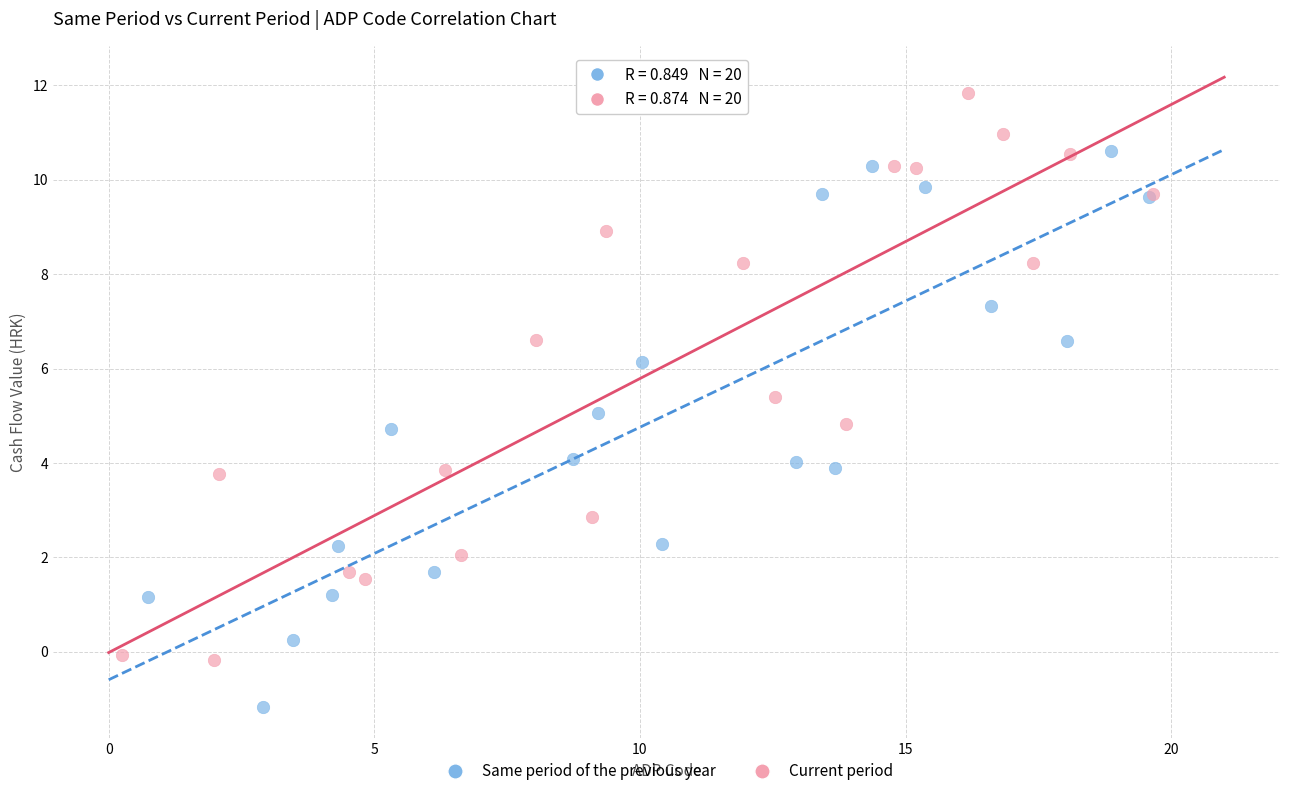

Which series contains the highest Y value?

Current period